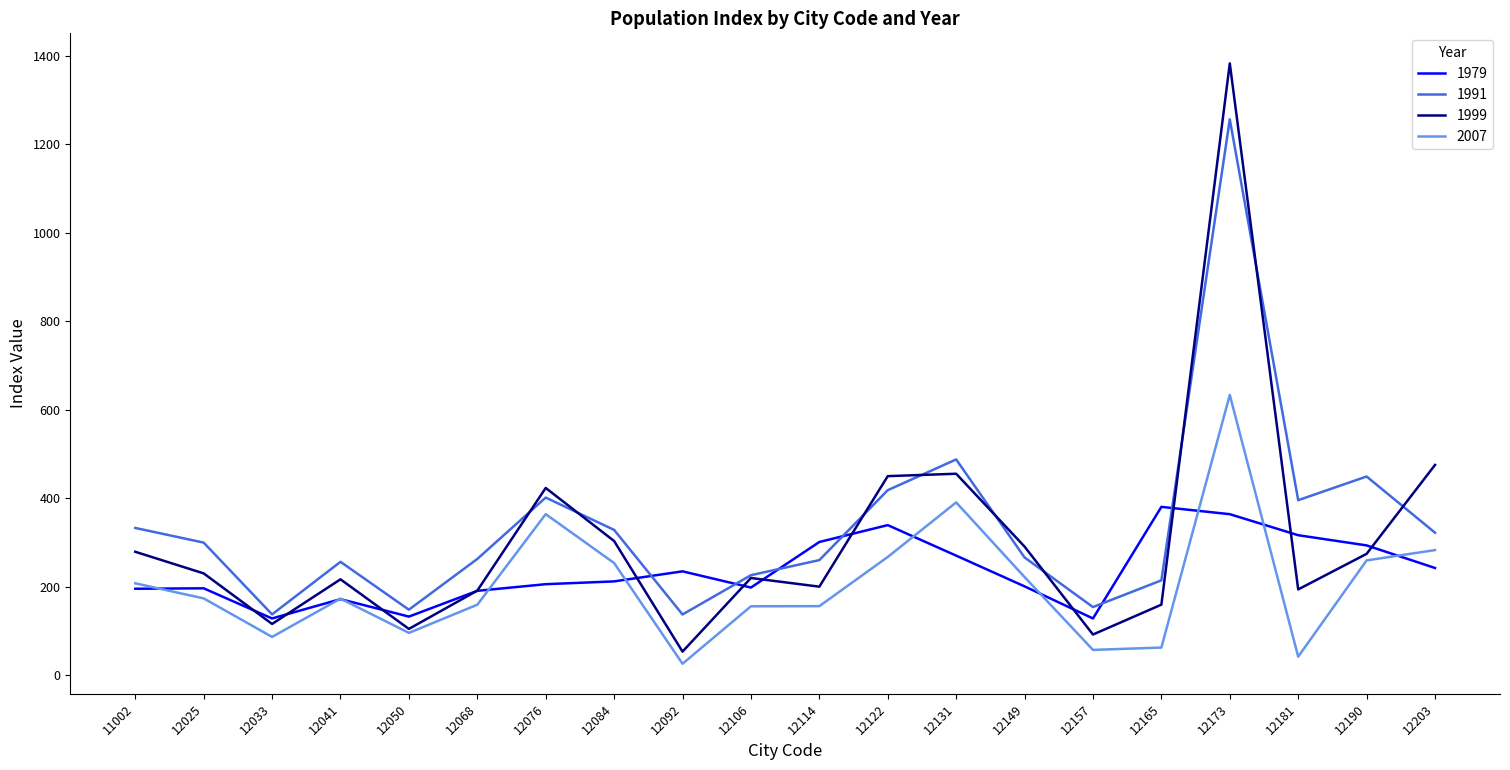

After their last crossing, which series has the higher values: 1979 or 2007?

2007